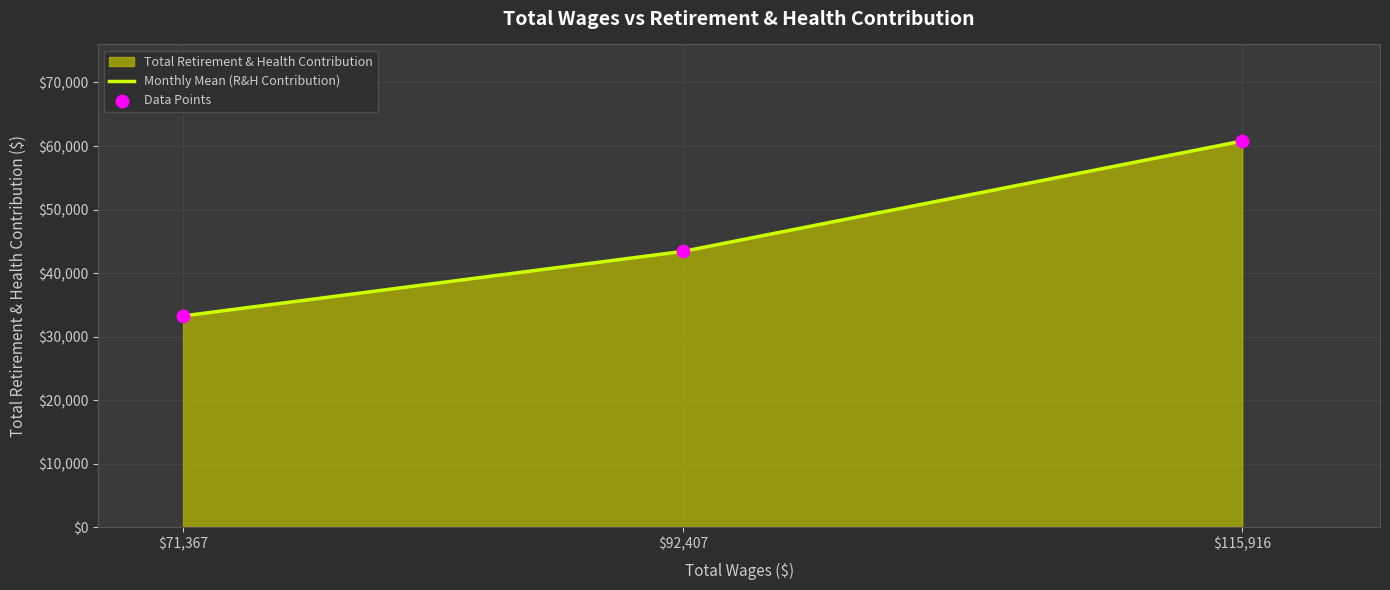

At which label is the value closest to 47027?

$92,407